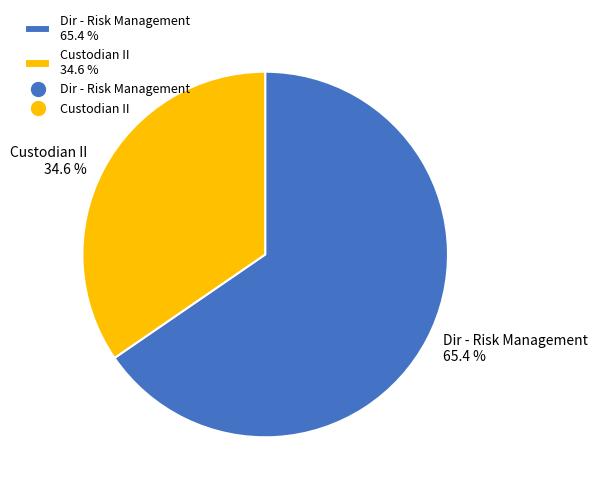

Is the sum of Dir - Risk Management and Custodian II greater than half?

Yes